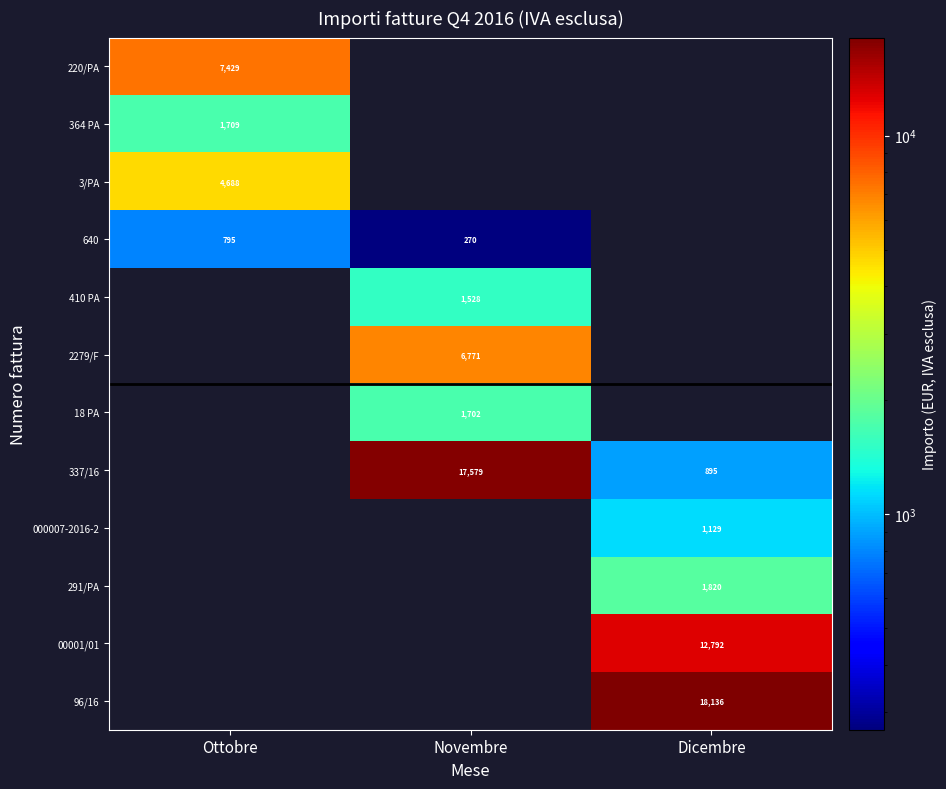

True or false: 3/PA has a value of 6103 at Ottobre.

False